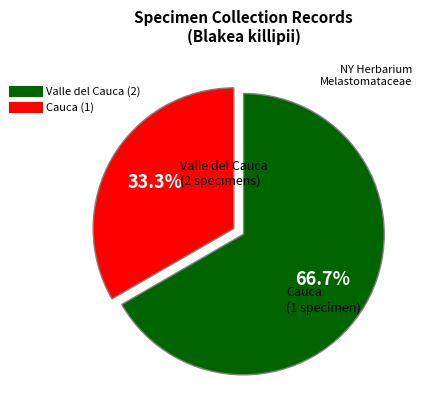

Count the number of slices in the pie.

2